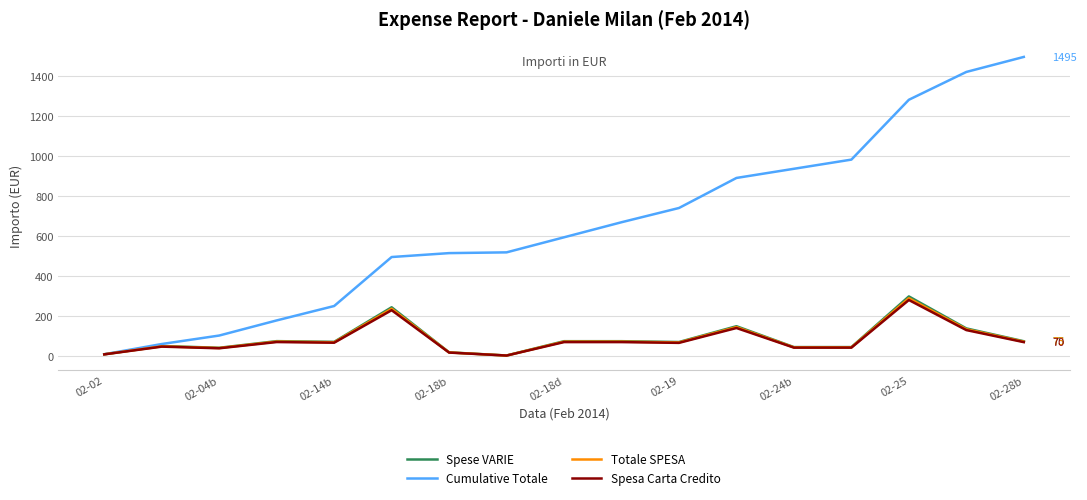

What is the maximum value shown in the chart?

1494.8